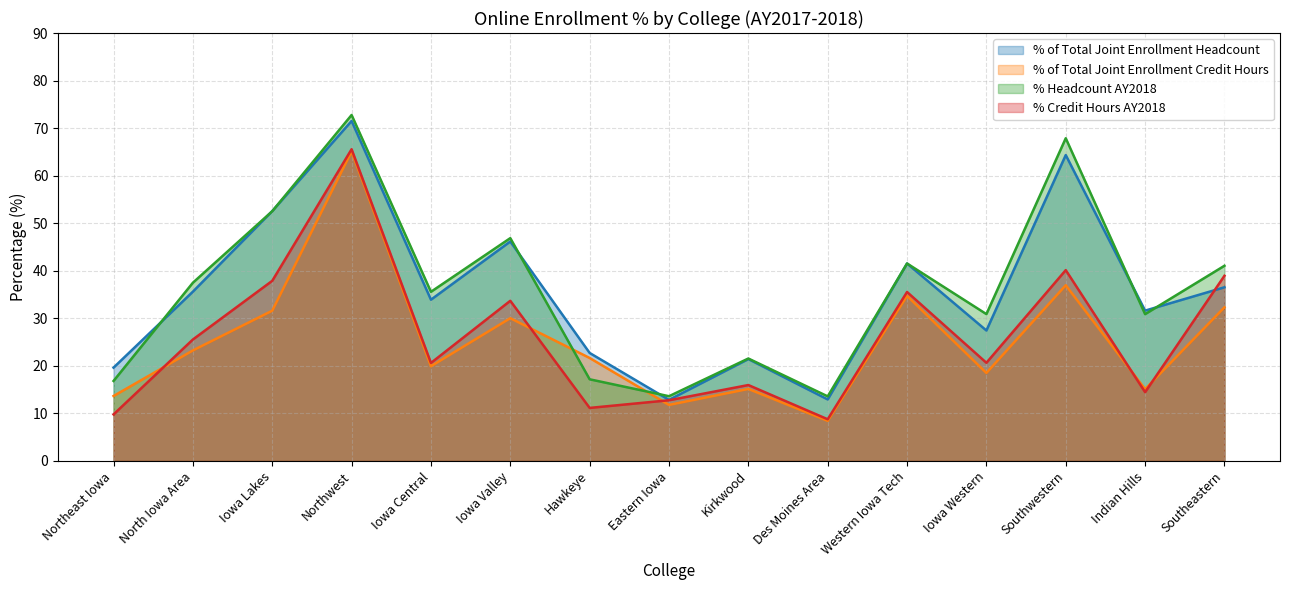

How many interior local valleys does the % of Total Joint Enrollment Headcount series have?

5